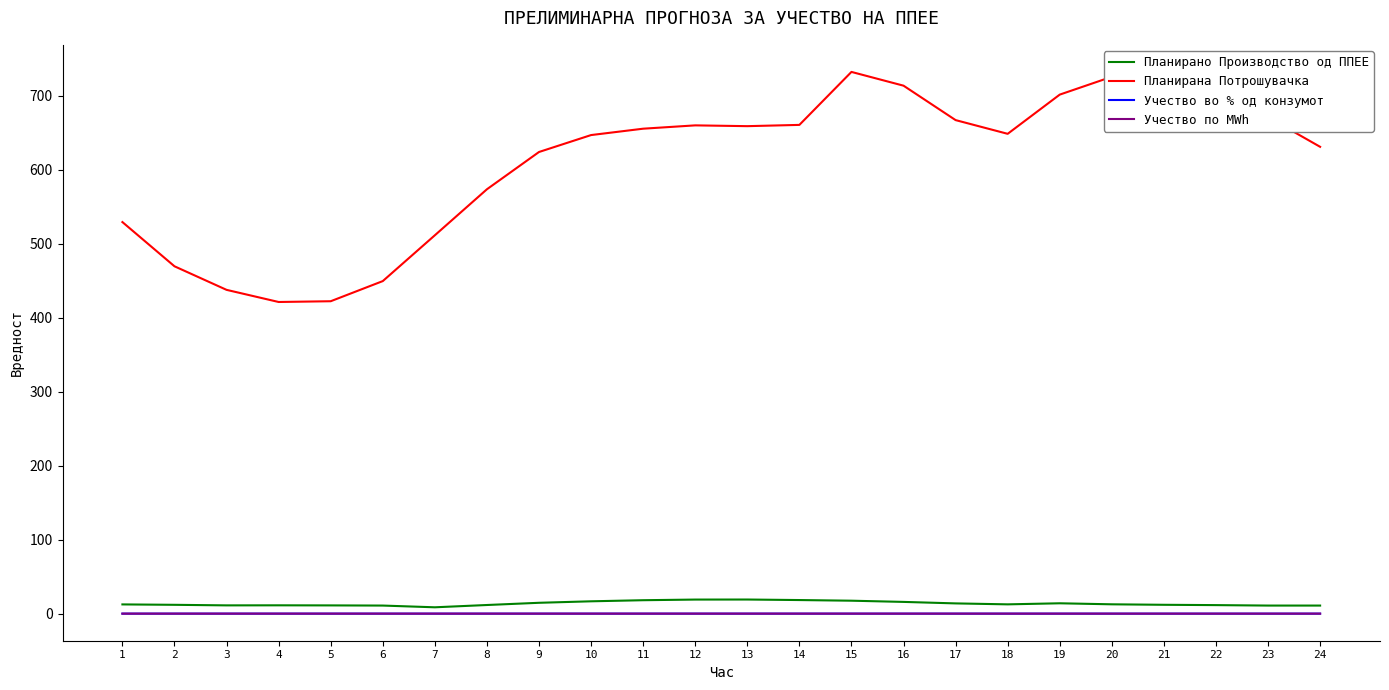

True or false: Учество во % од конзумот and Учество по MWh intersect in this chart.

False